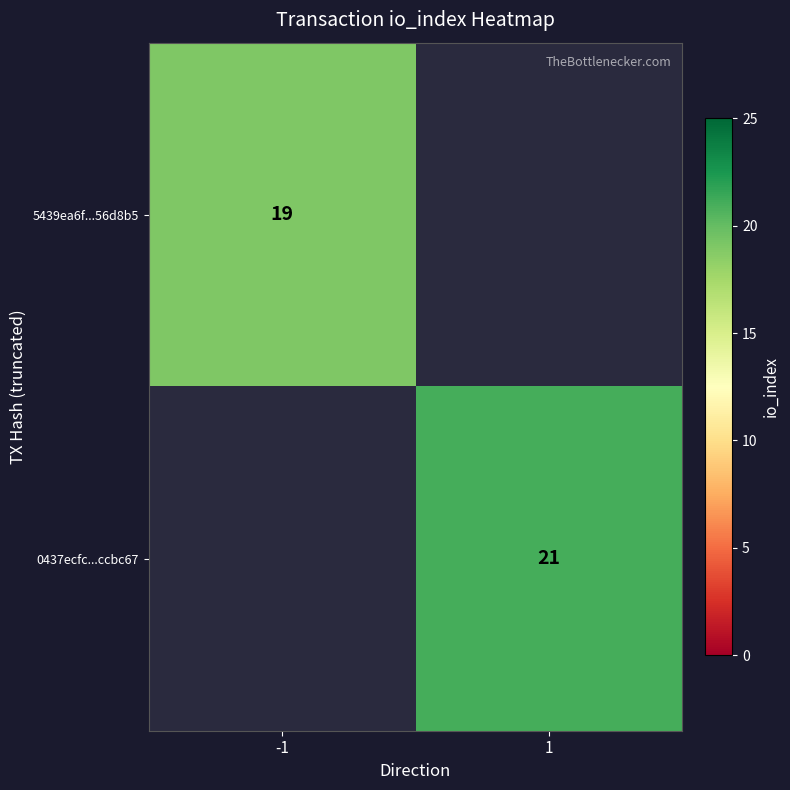

True or false: 0437ecfc...ccbc67 has a value of 21 at 1.

True